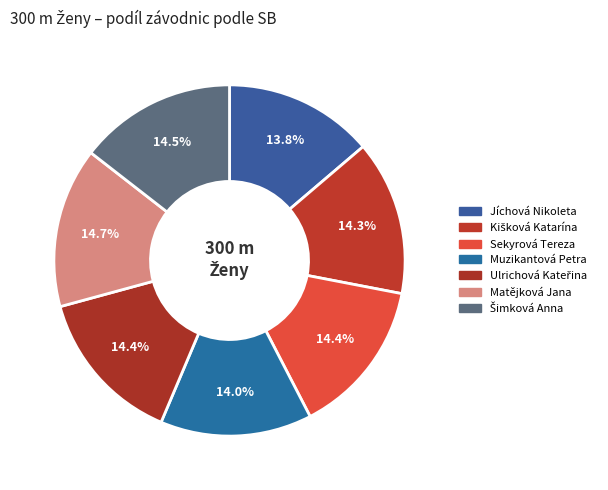

How many slices are in this pie chart?

7